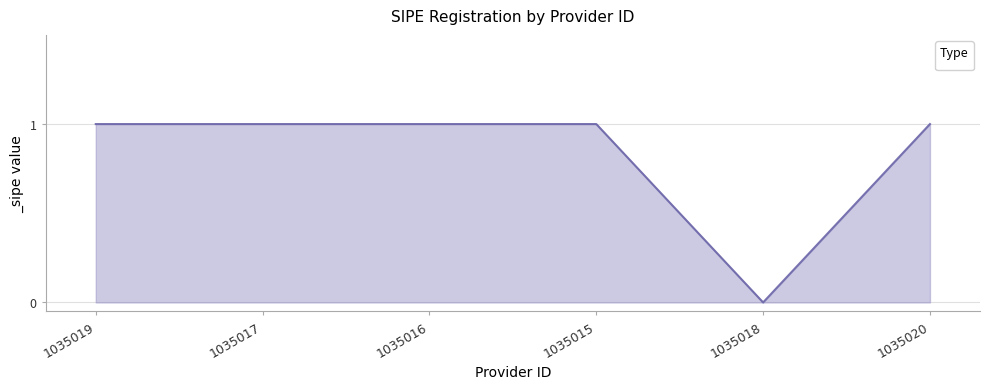

Reading left to right, extract all data points from this chart.

1035019=1	1035017=1	1035016=1	1035015=1	1035018=0	1035020=1